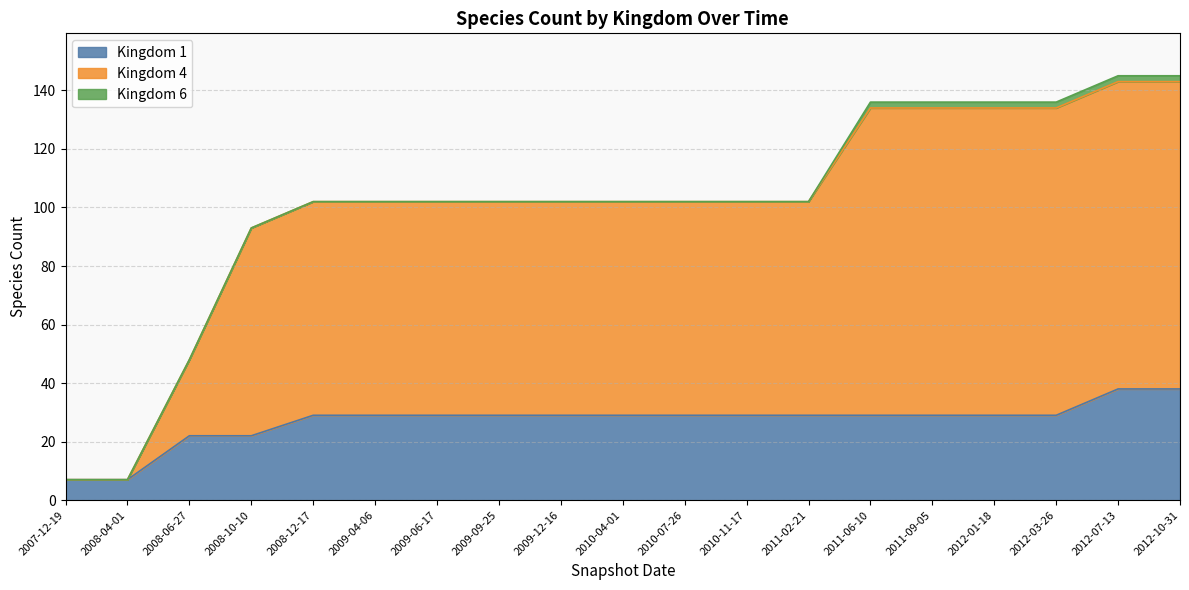

What is the total value across all series at 2008-10-10?

93